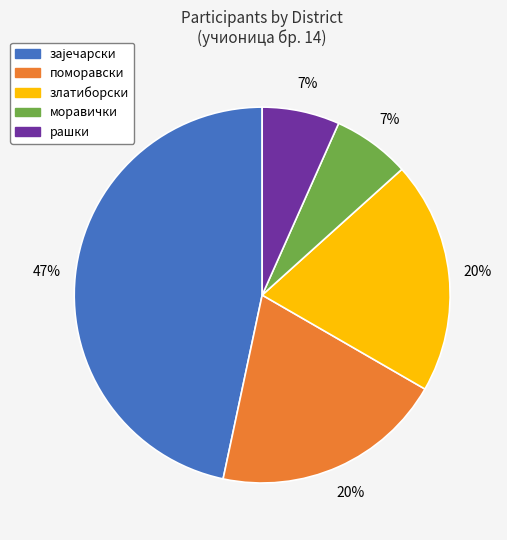

To the nearest percent, what is the difference between the largest and smallest slice percentages?

40%